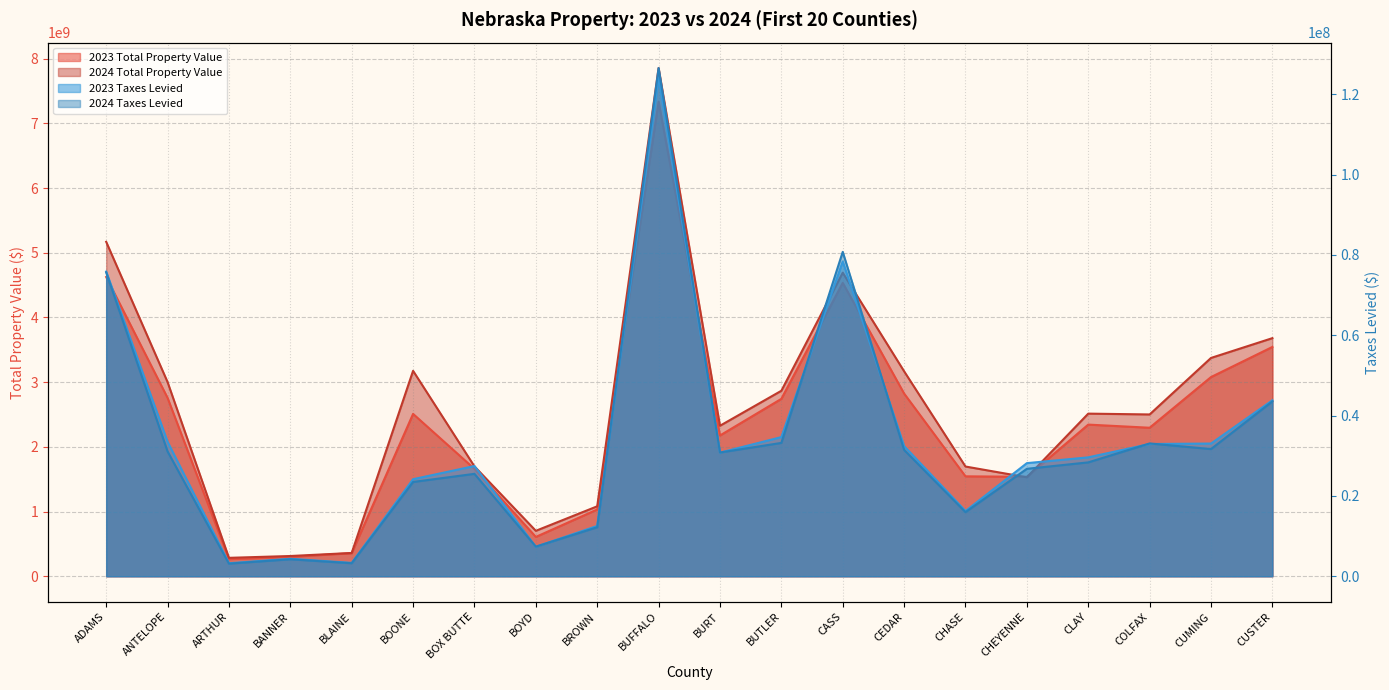

In 2024 Total Property Value, how many points are higher than both neighbors (excluding endpoints)?

4